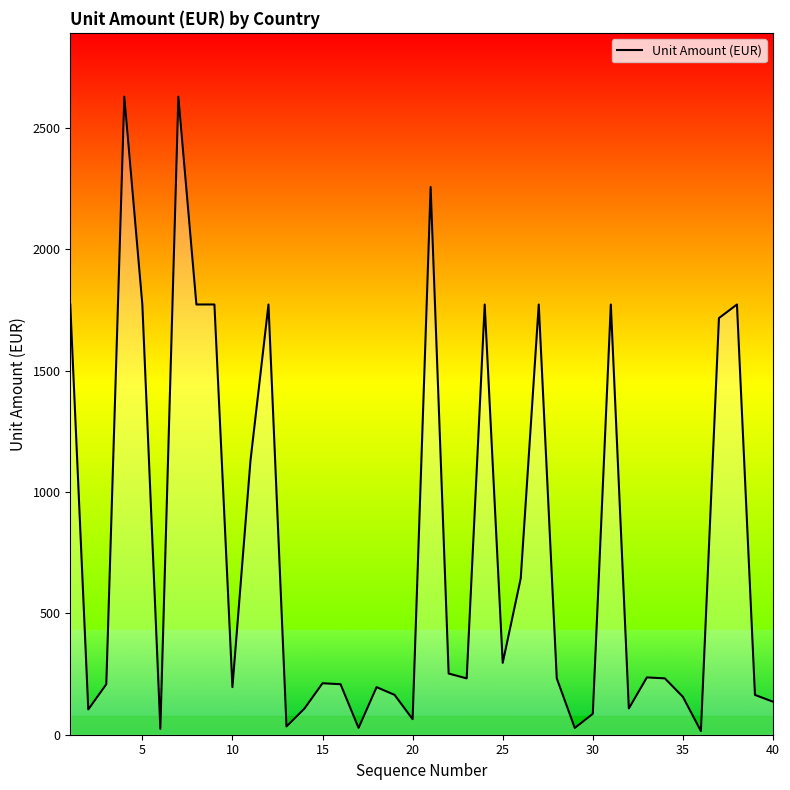

What is the greatest value displayed?

2628